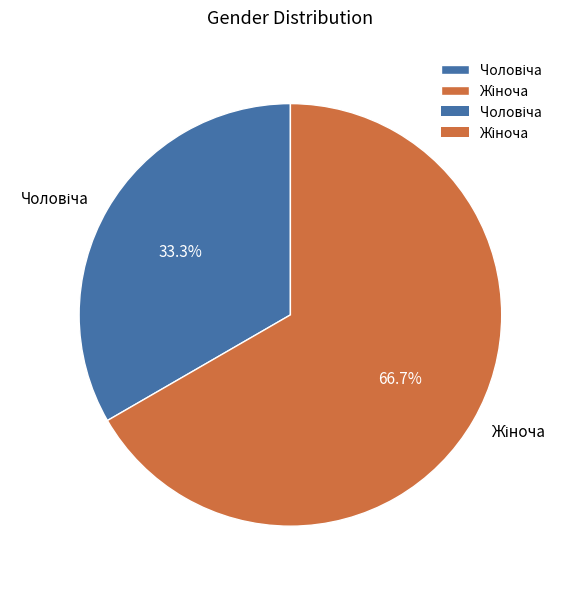

Does any single category account for the majority?

Yes